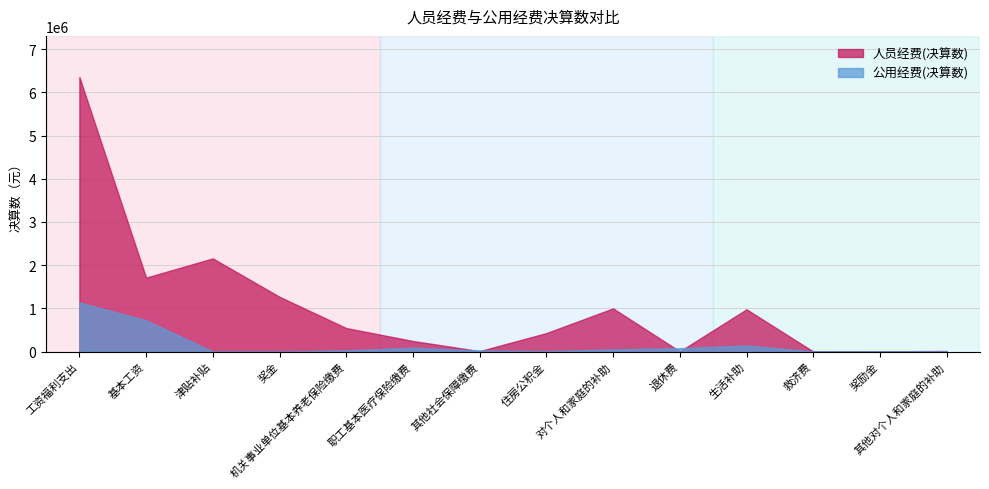

What is the maximum value for 公用经费(决算数)?

1137507.4